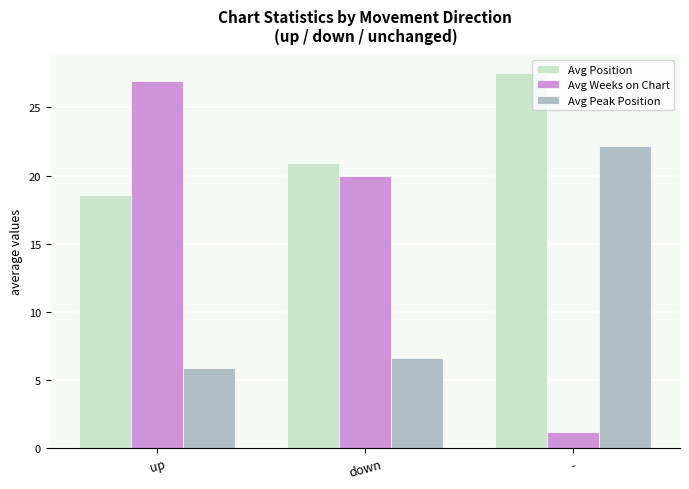

How many bars are there in total?

9